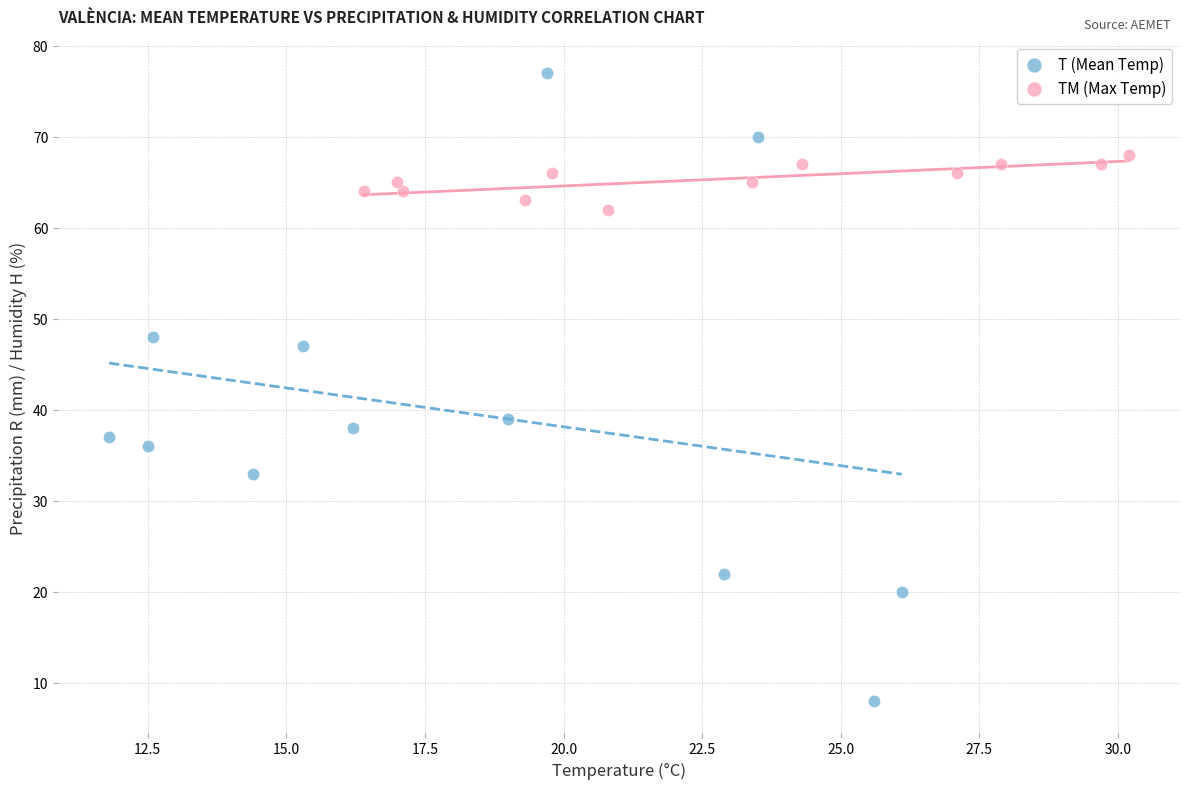

Which series has the largest Y range (max minus min)?

T (Mean Temp)